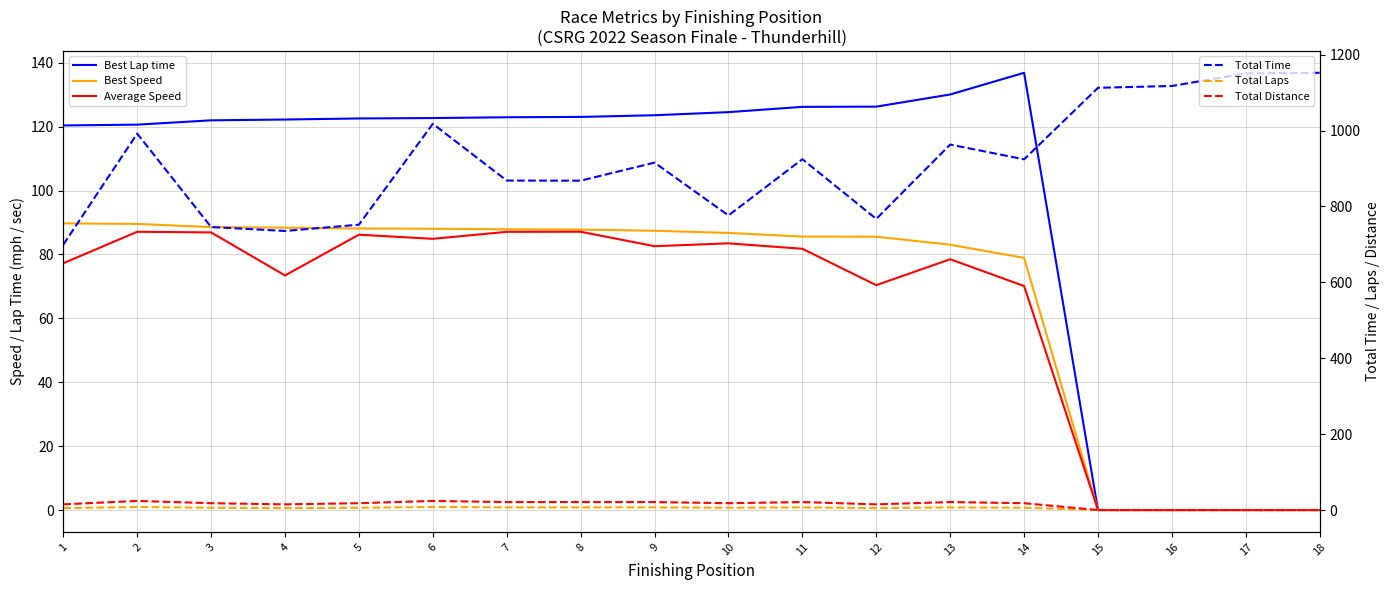

Does the chart have visible grid lines?

Yes